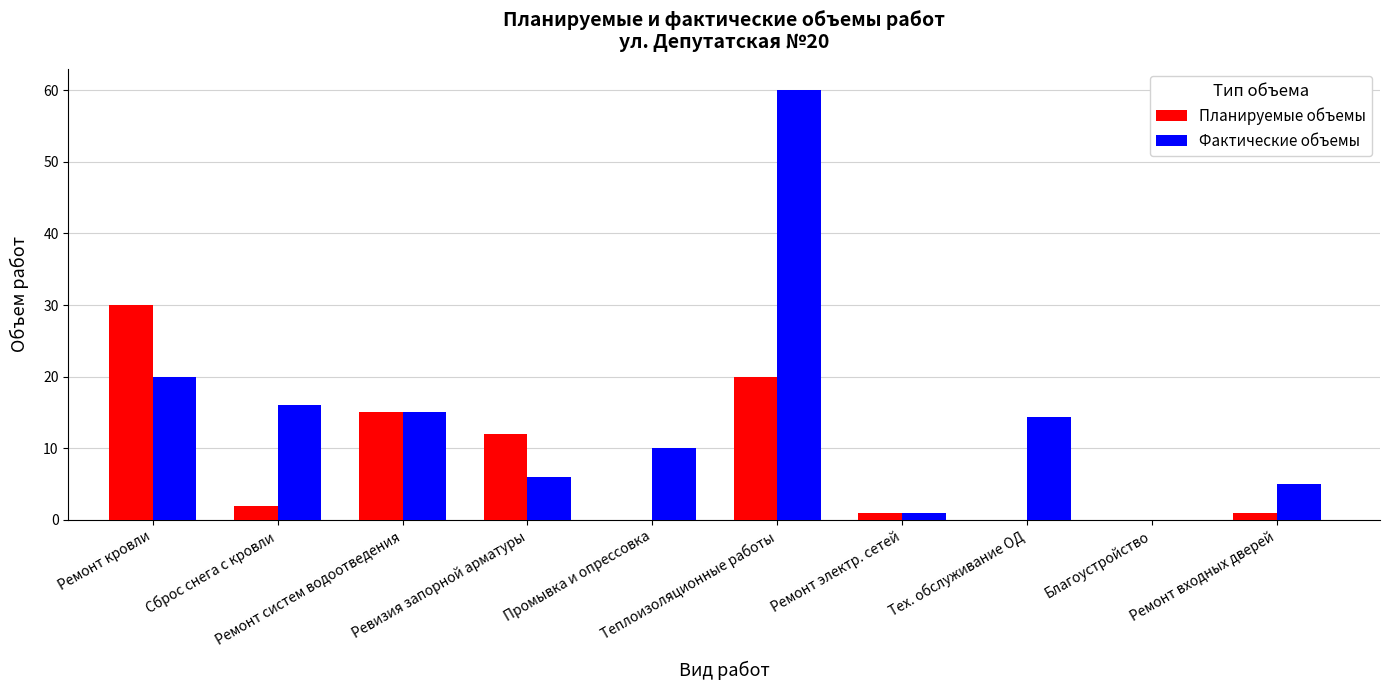

What is the maximum value for Планируемые объемы?

30.0